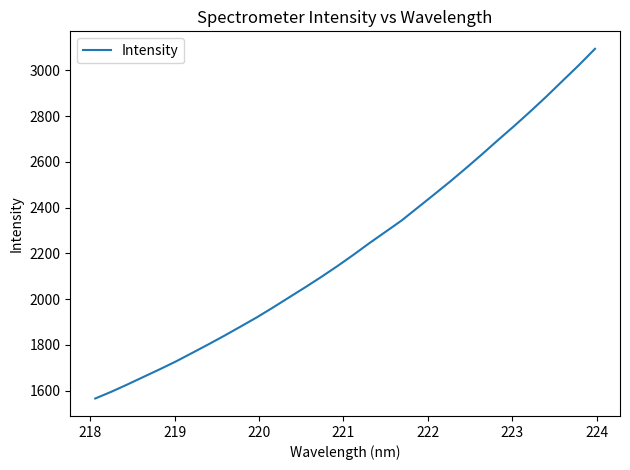

What is the sum of all values?

71232.1